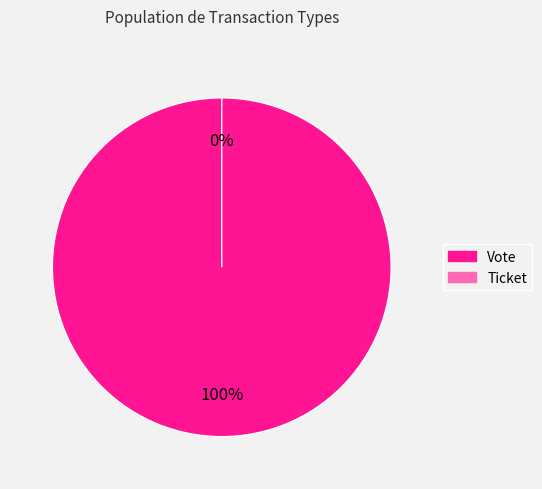

Which slice is the largest?

Vote